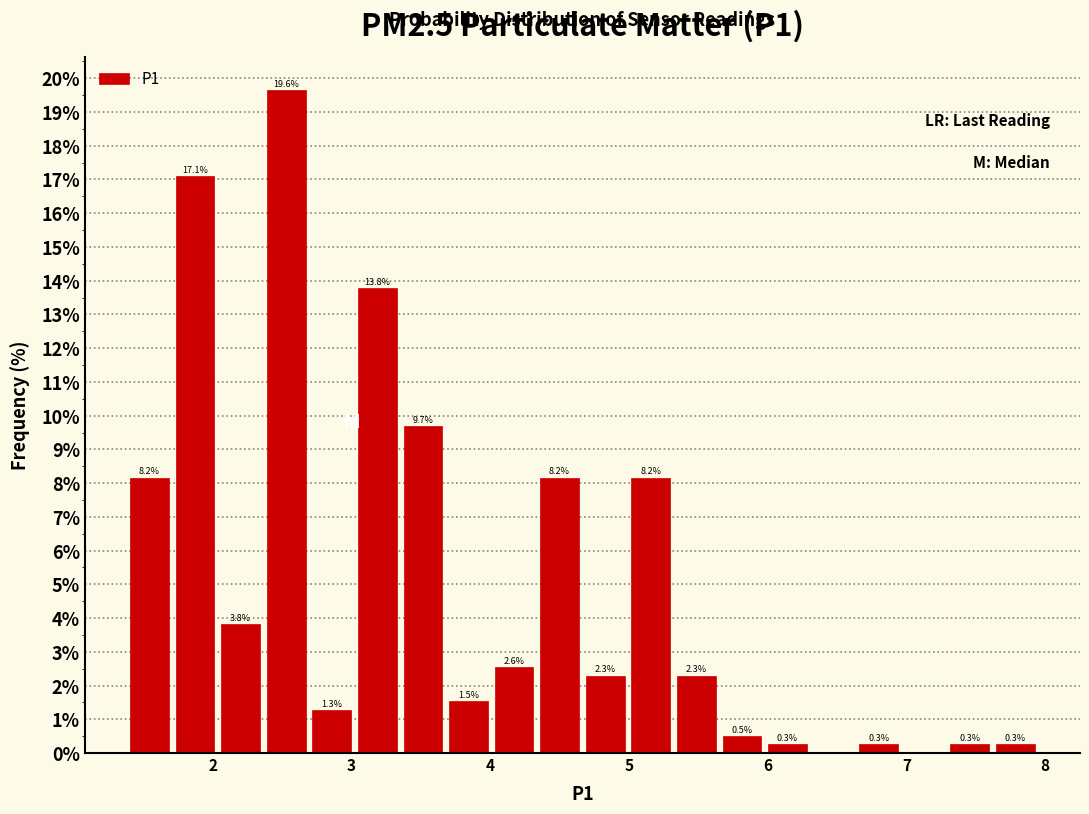

Around what value on the x-axis is the tallest bar? Give the approximate position of its centre, as read against the axis.

2.5